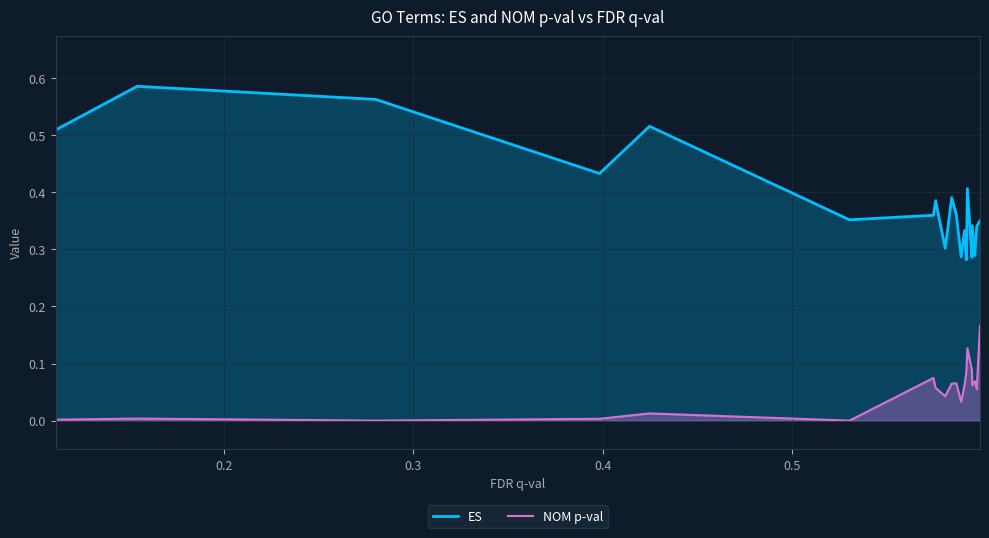

Which series has the largest total across all categories?

ES